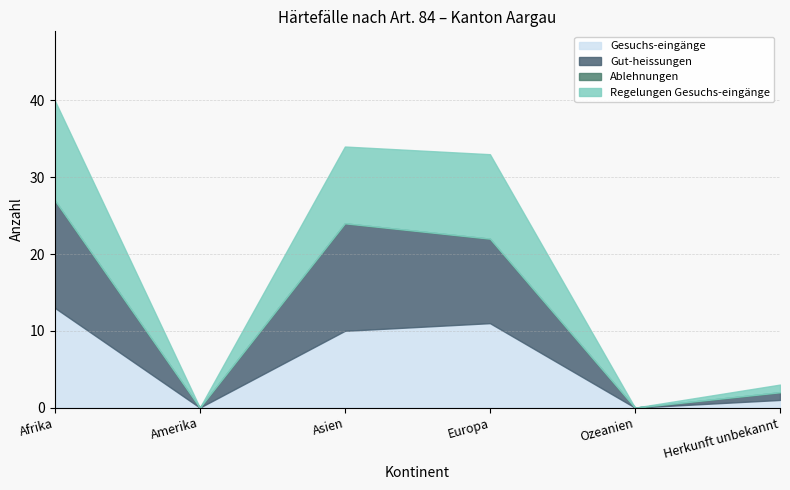

What is the sum of all Gut-heissungen values?

40